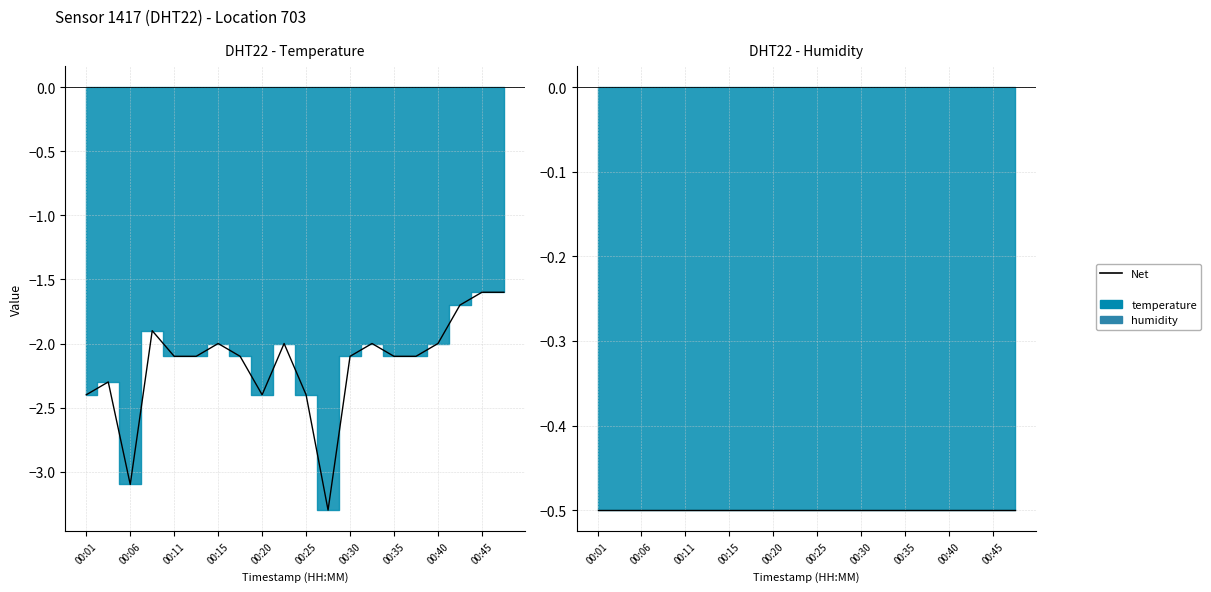

True or false: the data shows -2.8 at 00:13.

False